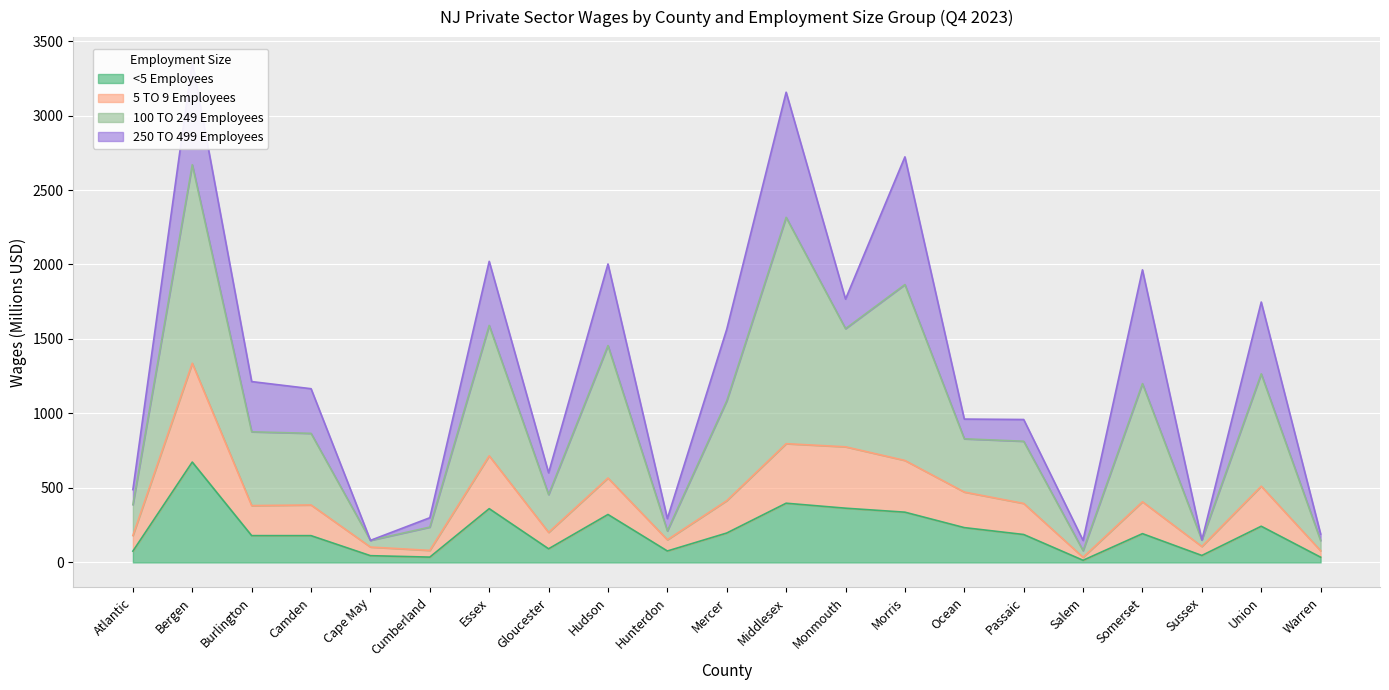

What is the smallest value displayed?

14.4